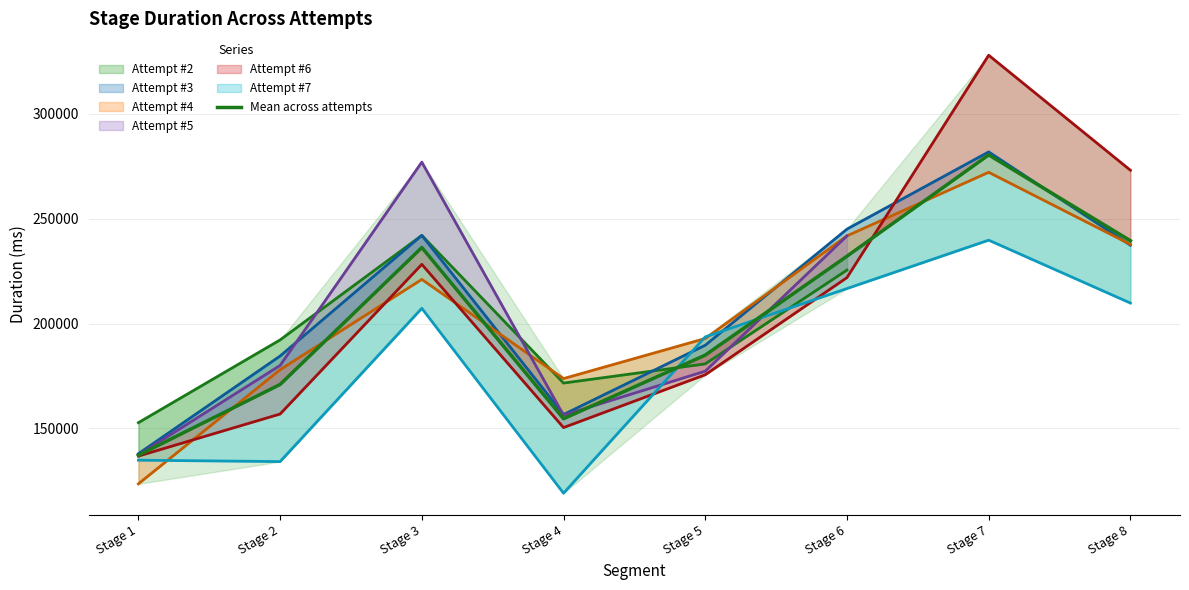

Approximately how many times larger is the value at Stage 6 compared to Stage 1?

1.7